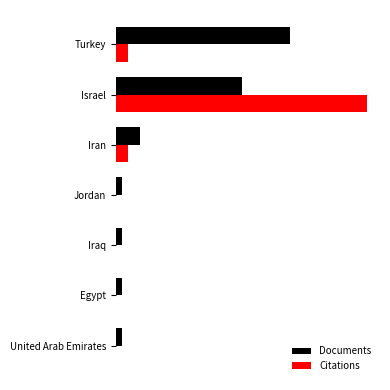

Which label corresponds to the largest value in the chart?

Israel